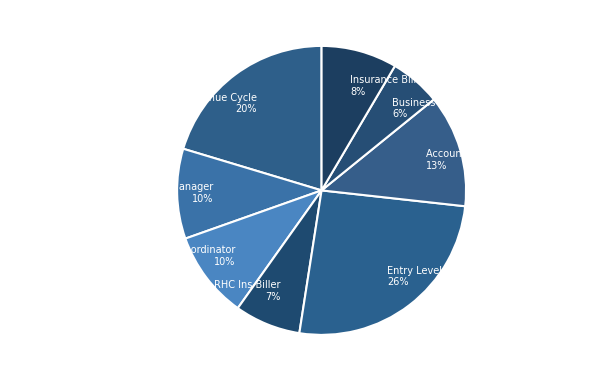

Combined, do Revenue Cycle Application Asst. Manager 10% and Director Of Revenue Cycle 20% account for over 50%?

No